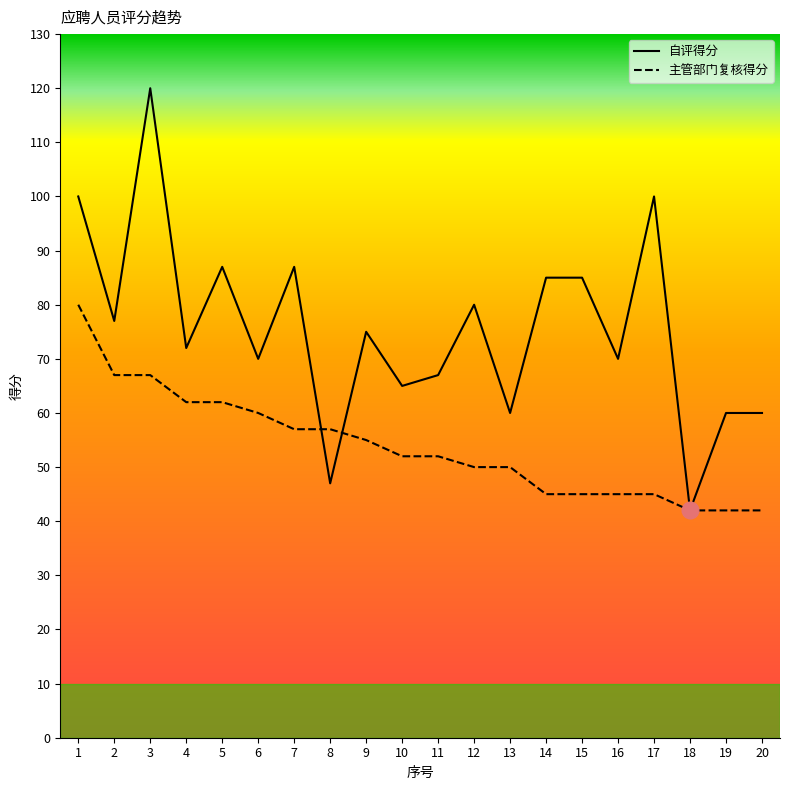

At which category is the sum across all series the highest?

3